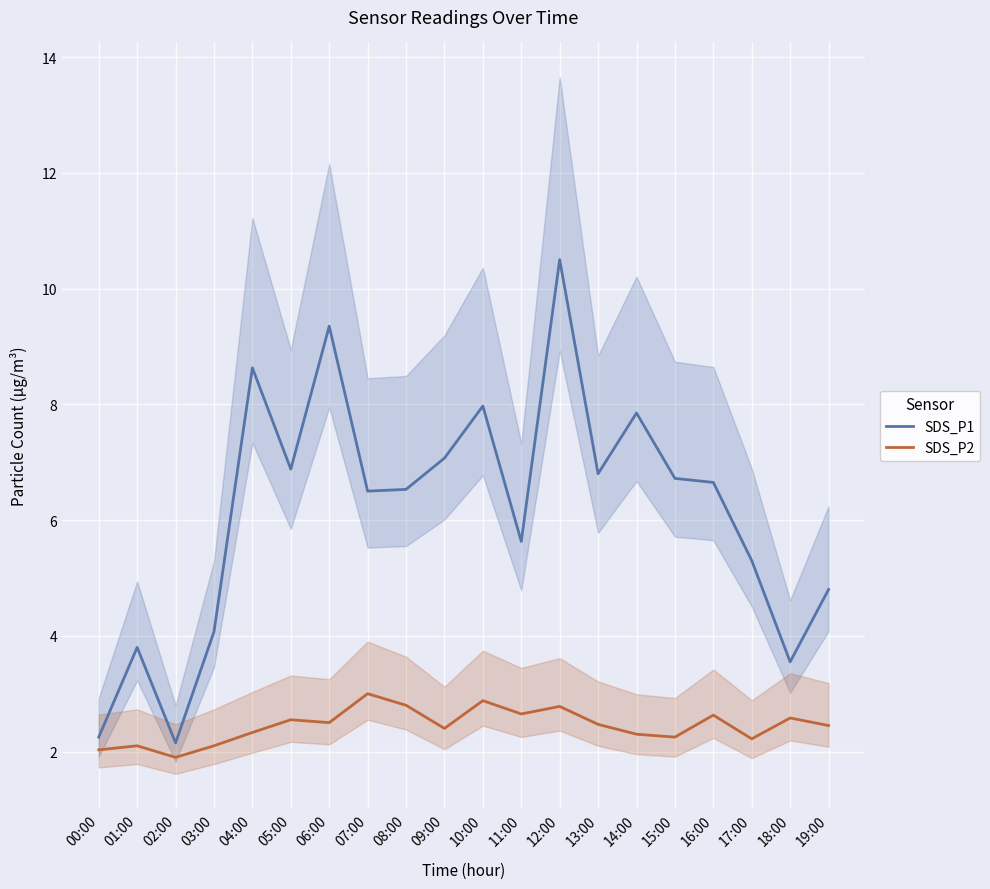

Reading left to right, transcribe all the data shown in this chart.

SDS_P1: 2.2	3.8	2.1	4.1	8.6	6.9	9.3	6.5	6.5	7.1	8.0	5.6	10.5	6.8	7.8	6.7	6.7	5.3	3.5	4.8
SDS_P2: 2.0	2.1	1.9	2.1	2.3	2.5	2.5	3.0	2.8	2.4	2.9	2.6	2.8	2.5	2.3	2.2	2.6	2.2	2.6	2.5